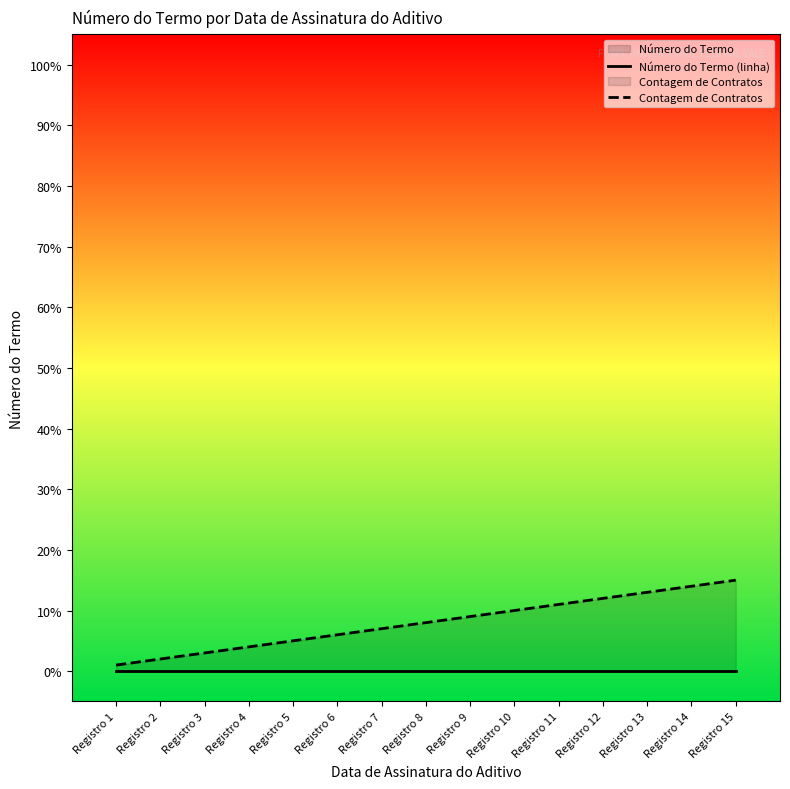

True or false: Contagem de Contratos and Número do Termo (linha) intersect in this chart.

False